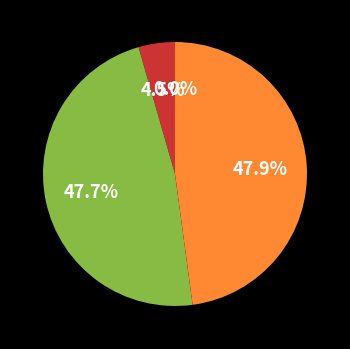

Is there a majority slice in this chart?

No